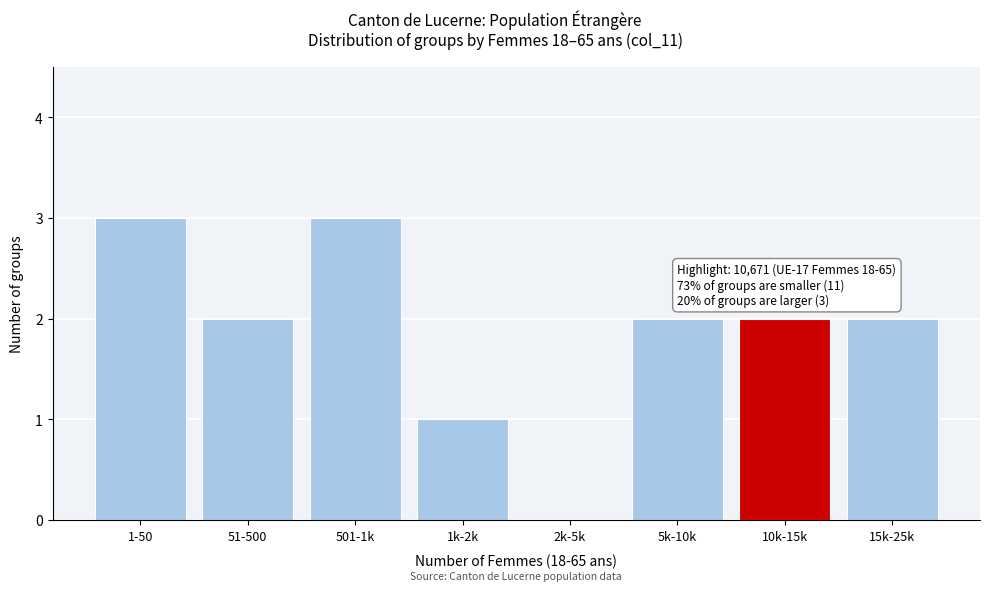

Reading left to right, list all the values displayed in this chart.

1-50=3	51-500=2	501-1k=3	1k-2k=1	2k-5k=0	5k-10k=2	10k-15k=2	15k-25k=2